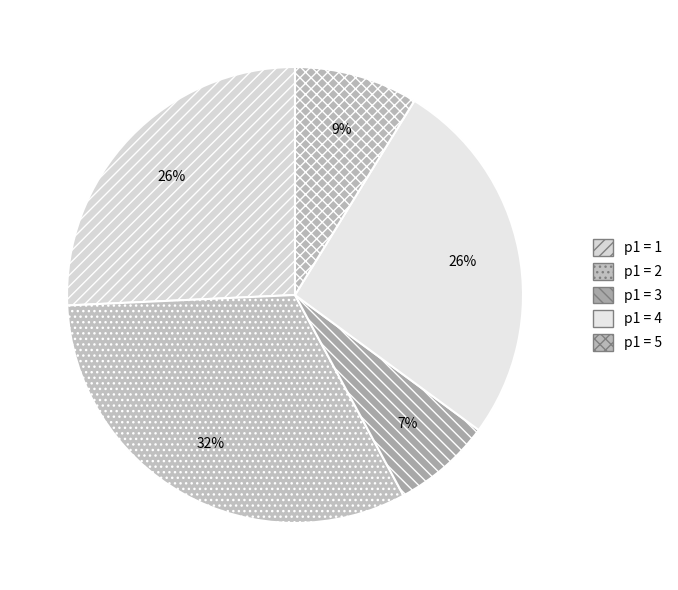

To the nearest percent, what is the difference between the largest and smallest slice percentages?

25%